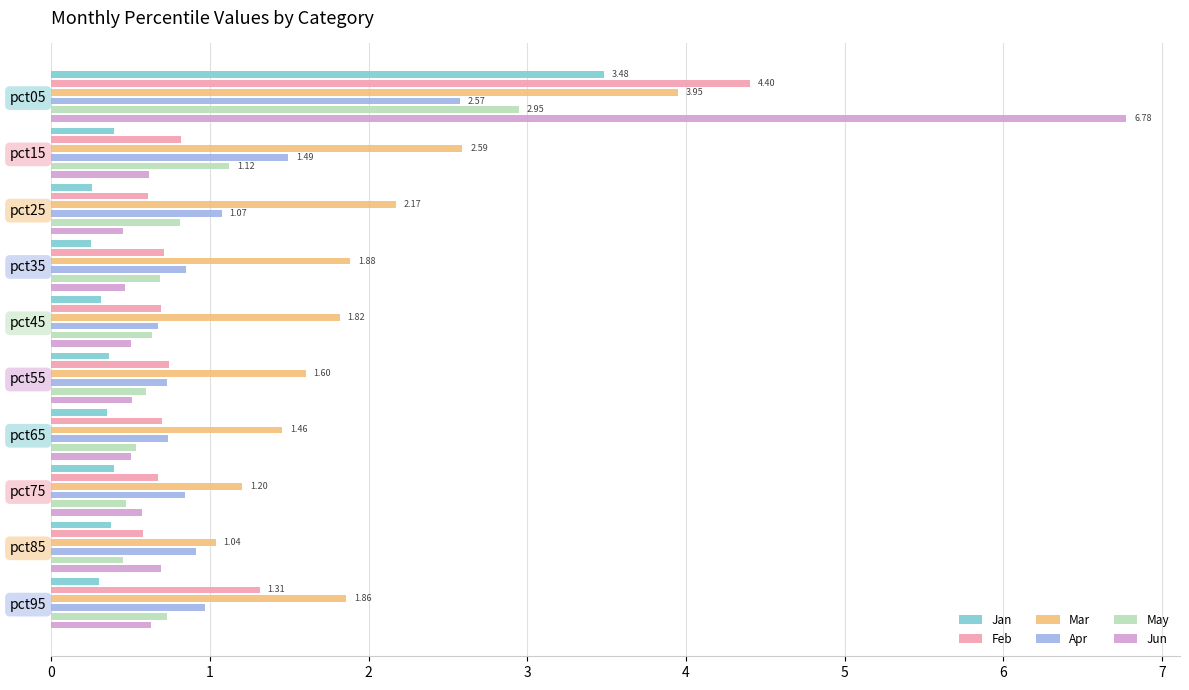

Count the number of categories in the chart.

10